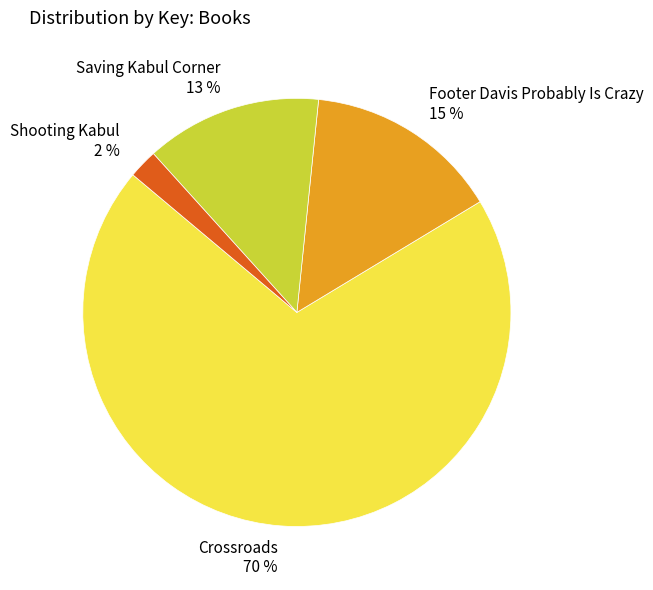

The Footer Davis Probably Is Crazy slice represents 15% of the pie. True or false?

True